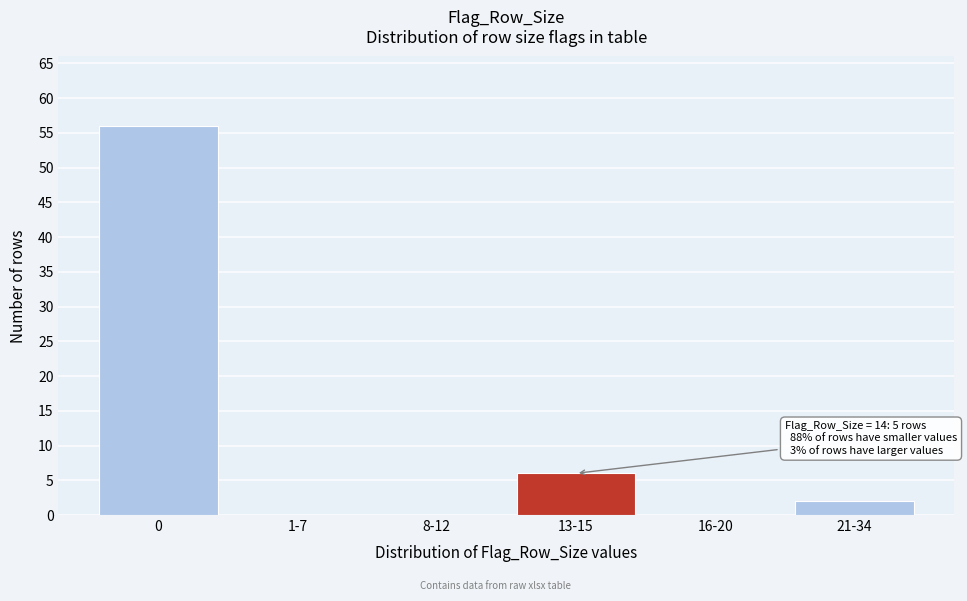

Reading left to right, transcribe all the data shown in this chart.

0=56	1-7=0	8-12=0	13-15=6	16-20=0	21-34=2